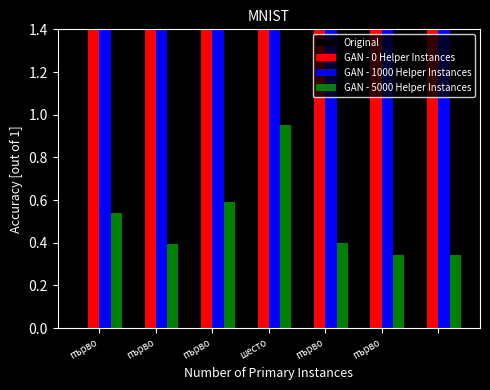

How many bars are there in total?

28